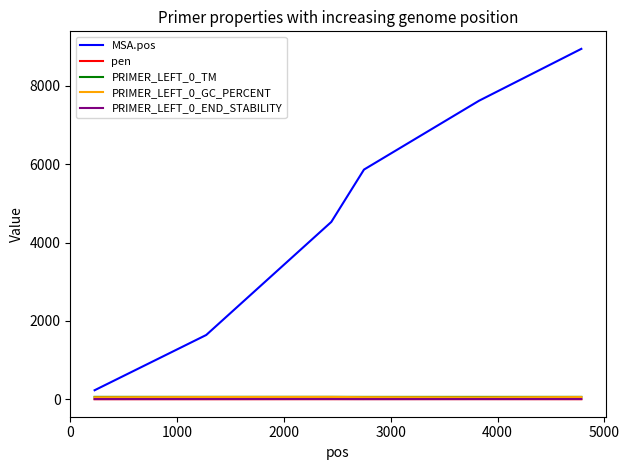

Which series has the largest total across all categories?

MSA.pos